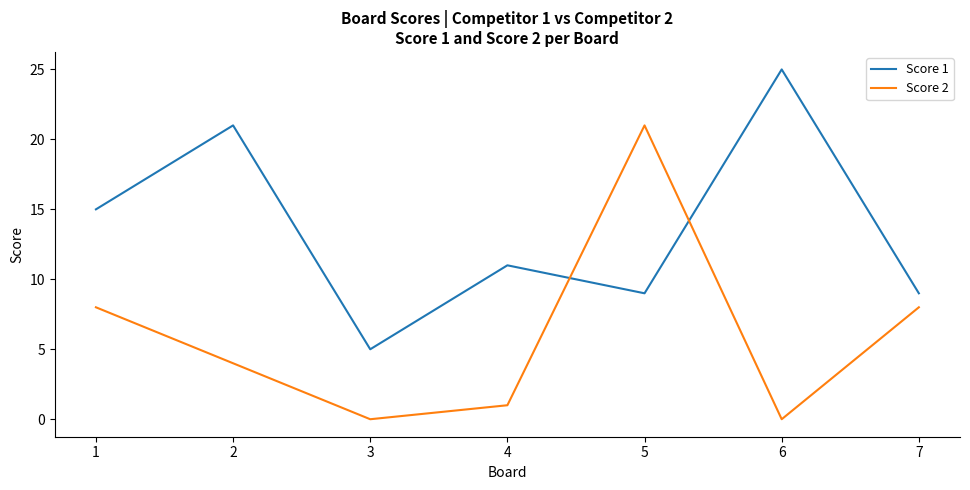

After their last crossing, which series has the higher values: Score 1 or Score 2?

Score 1